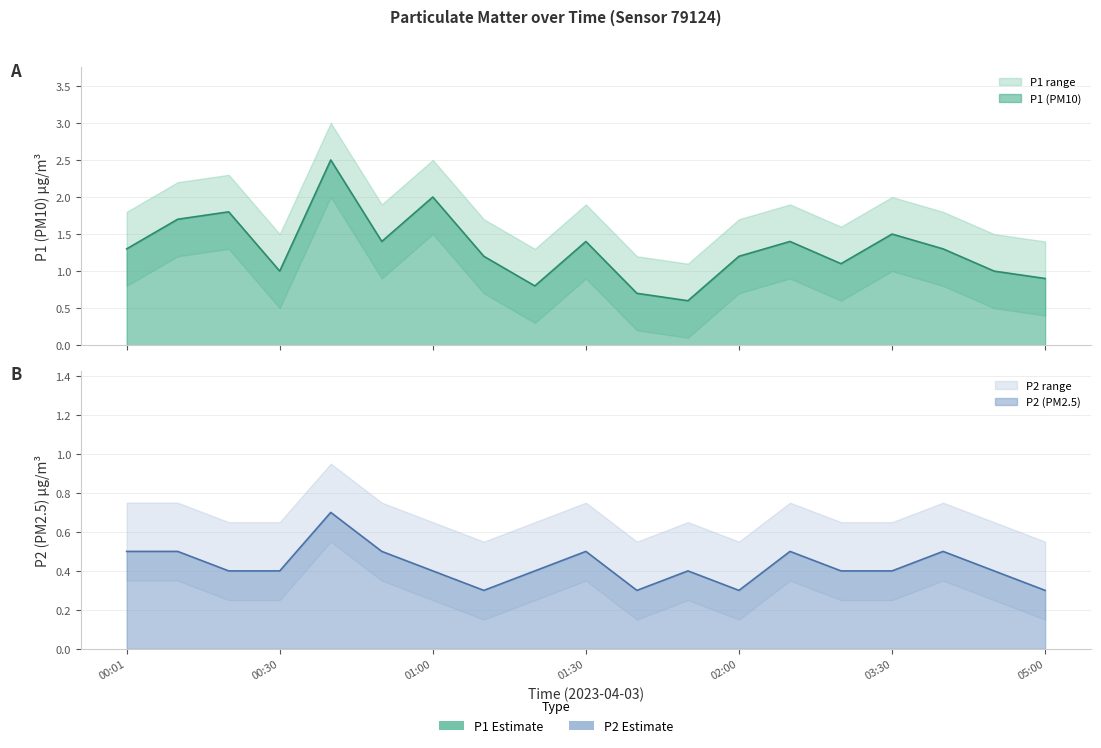

Rank the categories by P1 value from lowest to highest.

01:50, 01:40, 01:20, 05:00, 00:30, 04:30, 03:00, 01:10, 02:00, 00:01, 04:00, 00:50, 01:30, 02:30, 03:30, 00:10, 00:20, 01:00, 00:40